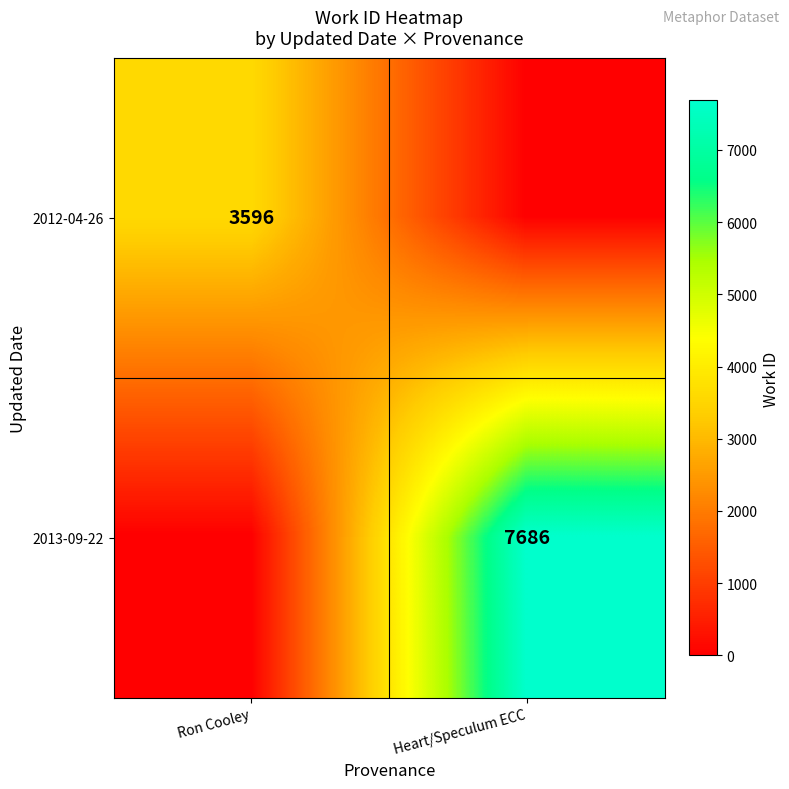

True or false: 2012-04-26 has a value of 3596 at Ron Cooley.

True